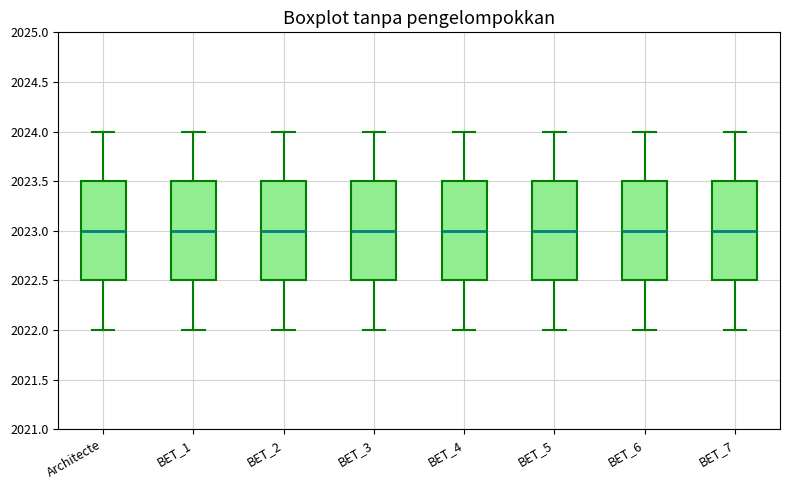

Reading left to right, read every box against the y-axis: the position of its median line, the range the box covers, and the ends of its whiskers. The values are not printed on the chart, so give them approximately, as read against the axis.

Architecte: median 2023.0, box 2022.5 to 2023.5, whiskers 2022.0 to 2024.0
BET_1: median 2023.0, box 2022.5 to 2023.5, whiskers 2022.0 to 2024.0
BET_2: median 2023.0, box 2022.5 to 2023.5, whiskers 2022.0 to 2024.0
BET_3: median 2023.0, box 2022.5 to 2023.5, whiskers 2022.0 to 2024.0
BET_4: median 2023.0, box 2022.5 to 2023.5, whiskers 2022.0 to 2024.0
BET_5: median 2023.0, box 2022.5 to 2023.5, whiskers 2022.0 to 2024.0
BET_6: median 2023.0, box 2022.5 to 2023.5, whiskers 2022.0 to 2024.0
BET_7: median 2023.0, box 2022.5 to 2023.5, whiskers 2022.0 to 2024.0